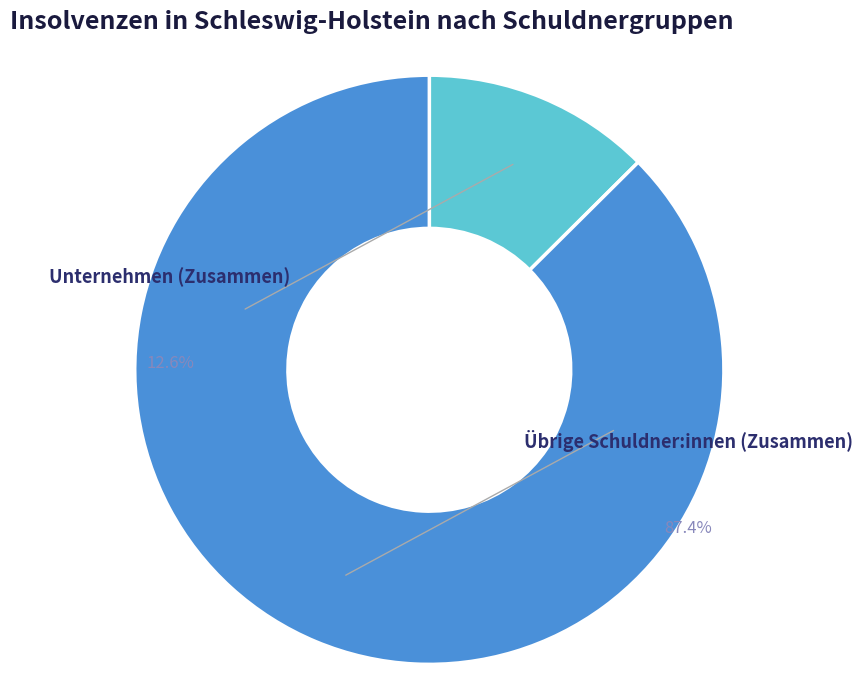

What percentage is the Übrige Schuldner:innen (Zusammen) slice, to the nearest percent?

87%